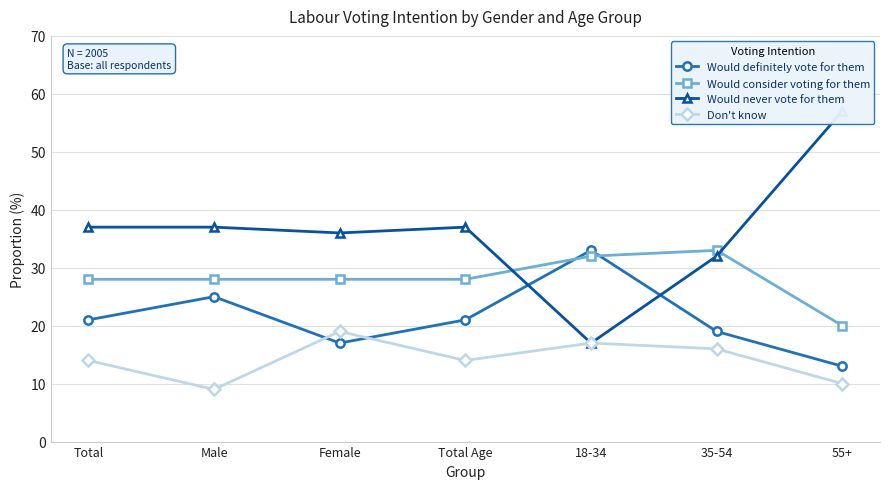

True or false: Would consider voting for them has a value of 32.0 at 18-34.

True